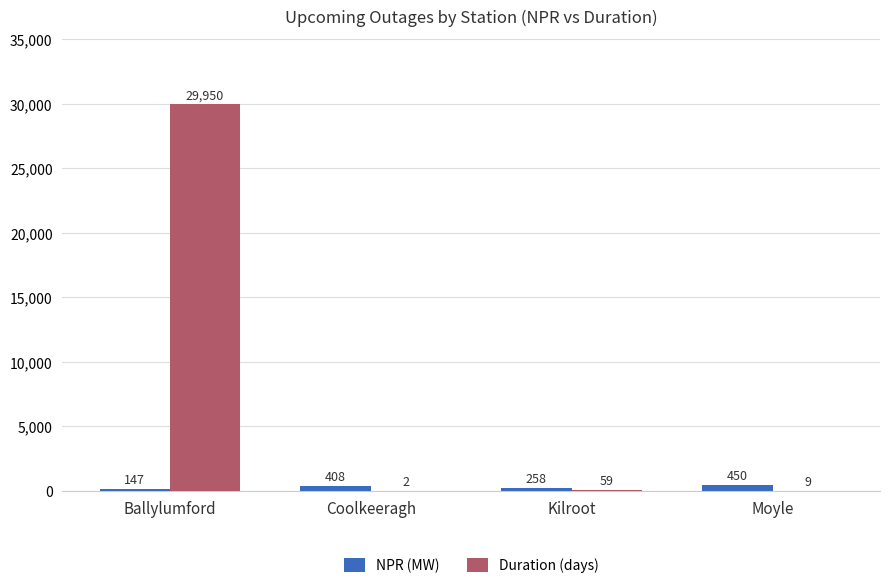

Which series has the widest spread of values?

Duration (days)